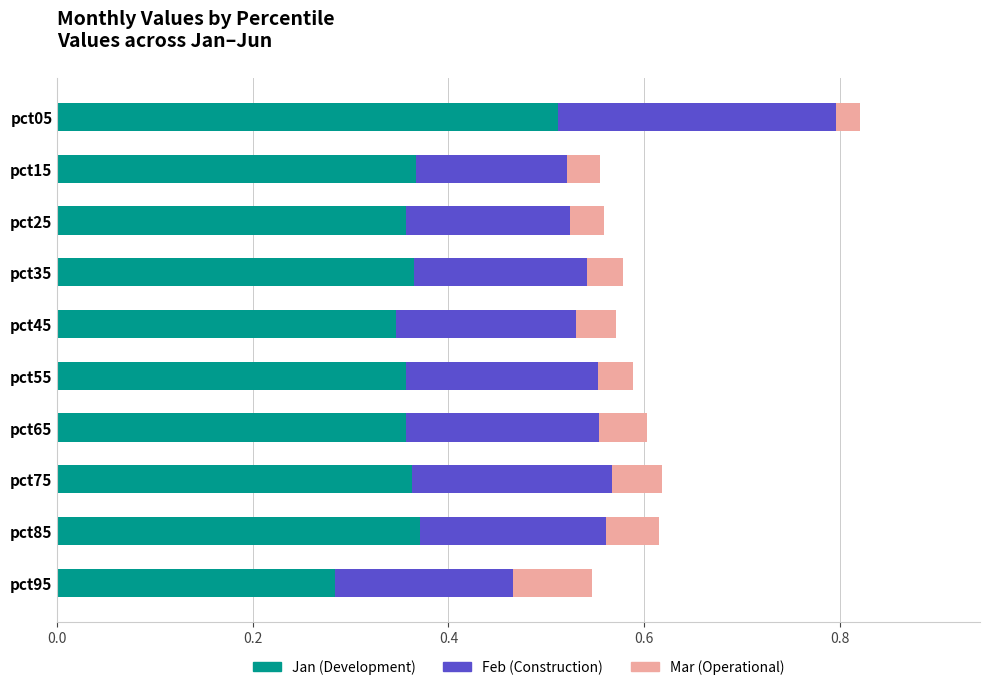

What is the total value across all series at pct35?

0.6